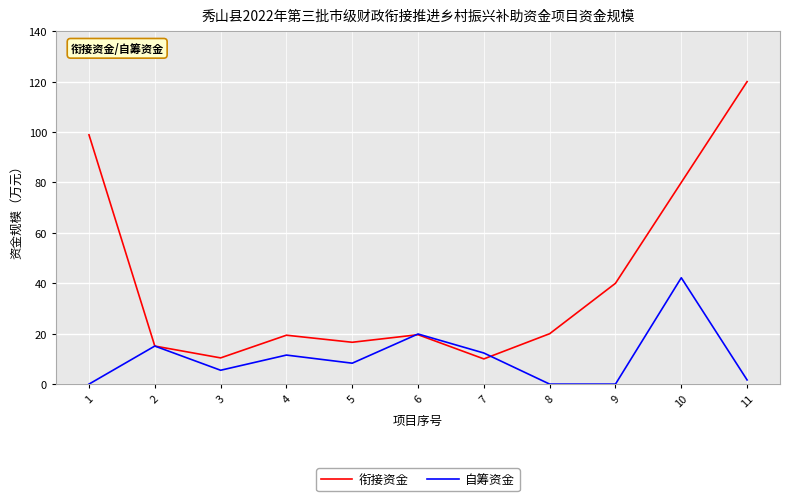

Which label corresponds to the largest value in the chart?

11